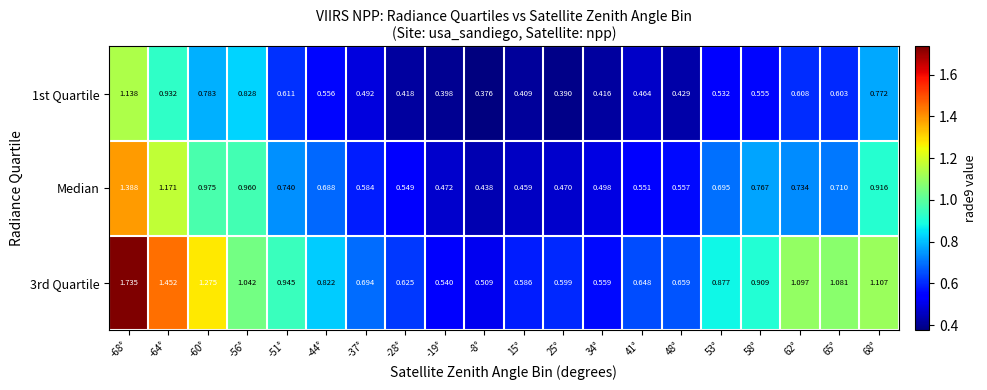

Between -19° and 58°, which series saw the biggest shift?

3rd Quartile